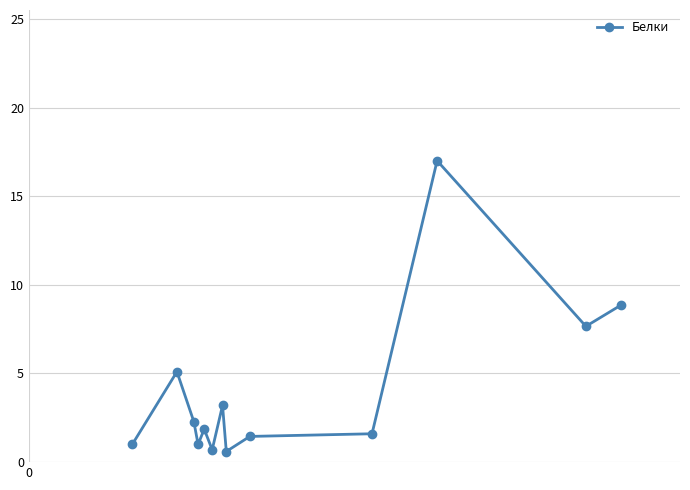

How many lines are shown in the chart?

1